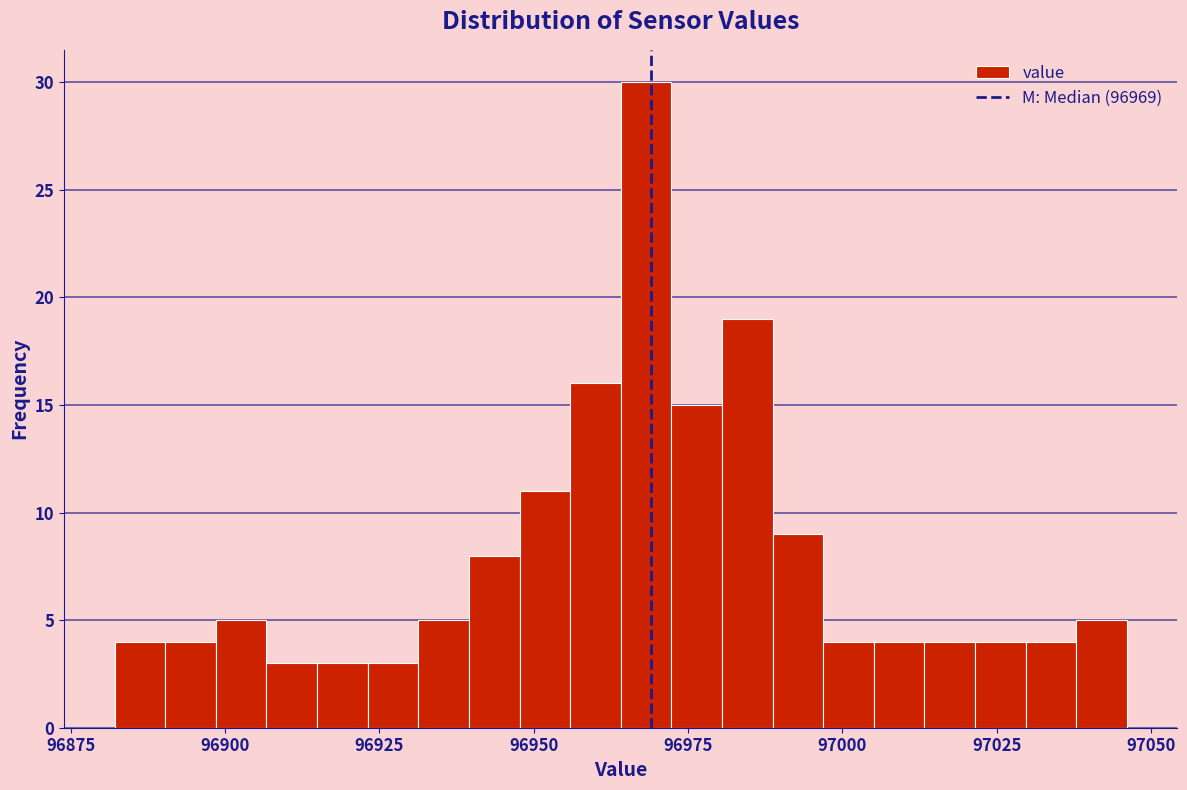

Around what value on the x-axis is the tallest bar? Give the approximate position of its centre, as read against the axis.

96970